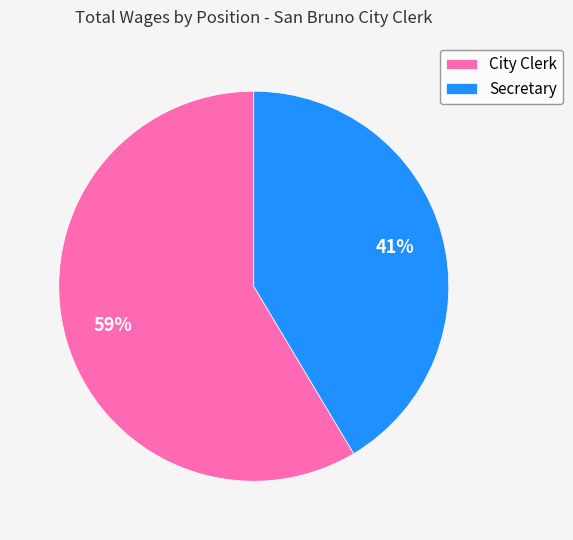

Do City Clerk and Secretary together represent more than half of the pie?

Yes